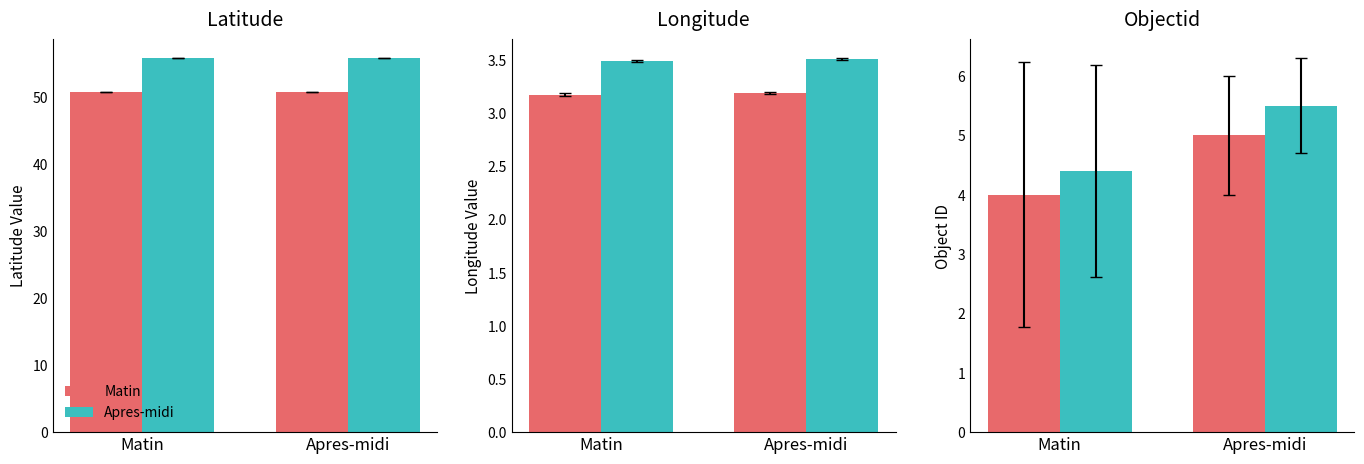

Rank the series at Matin from highest to lowest value.

Apres-midi, Matin